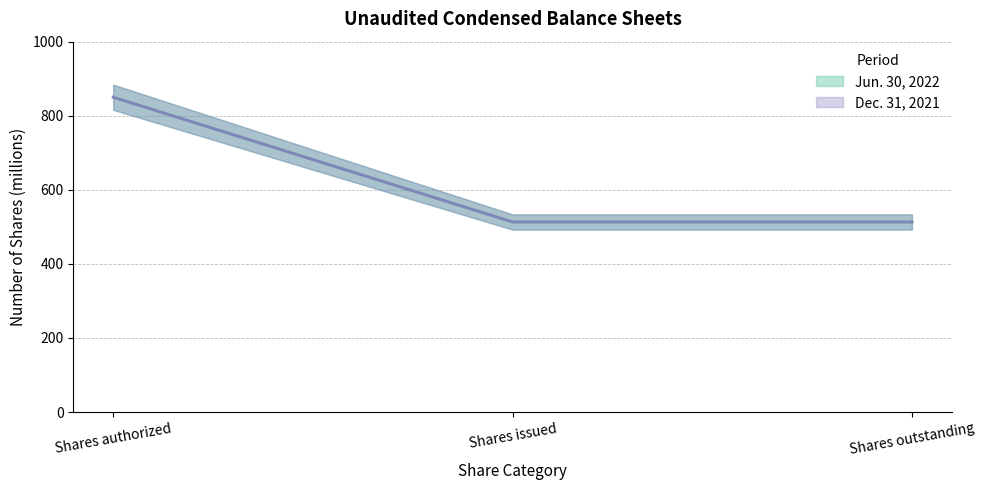

The value of Dec. 31, 2021 (line) at Shares issued is 513.1. True or false?

True